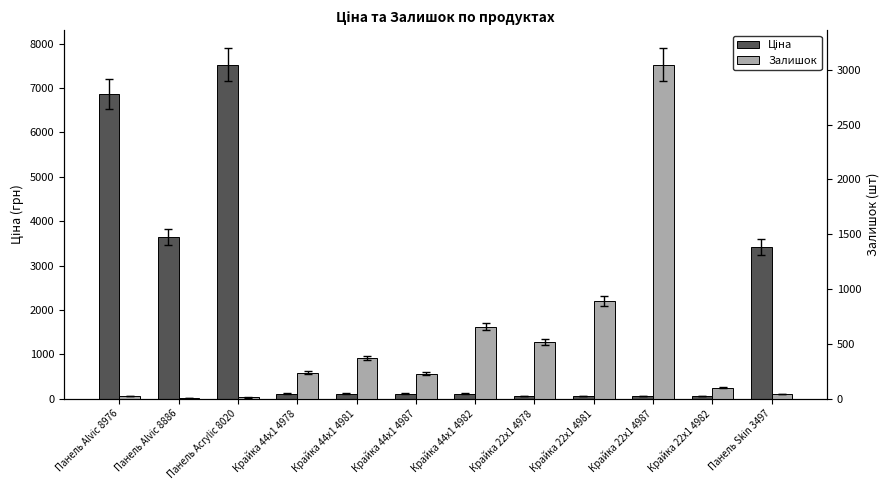

What is the maximum value for Залишок?

3048.0